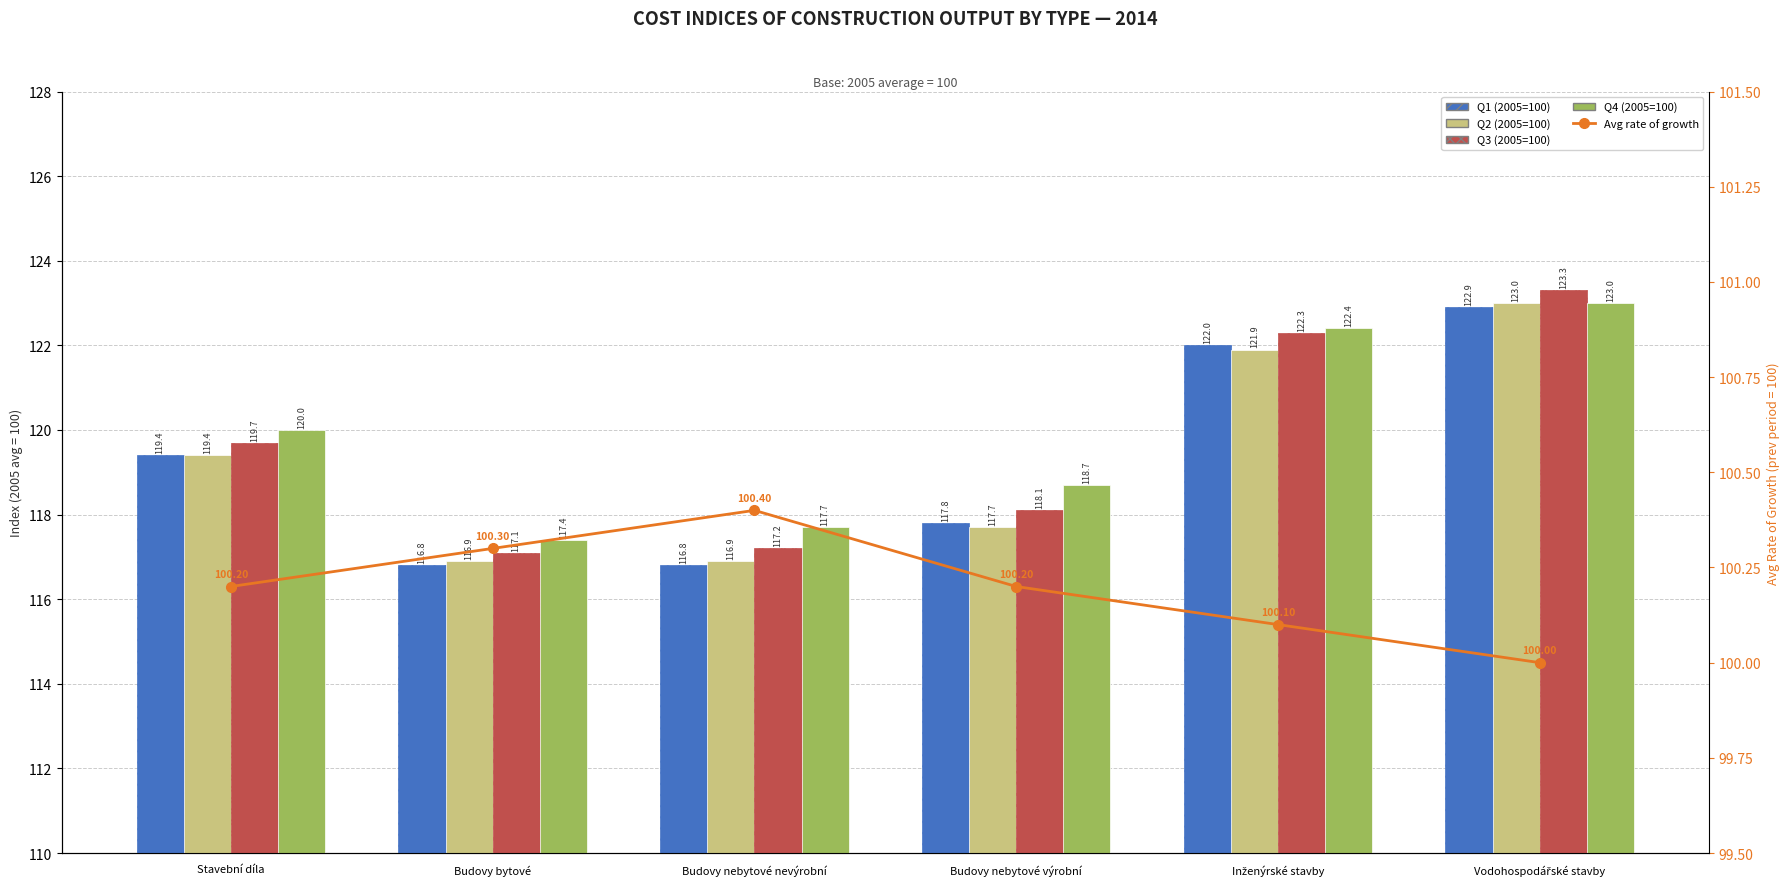

What position from the right is Budovy nebytové nevýrobní?

4